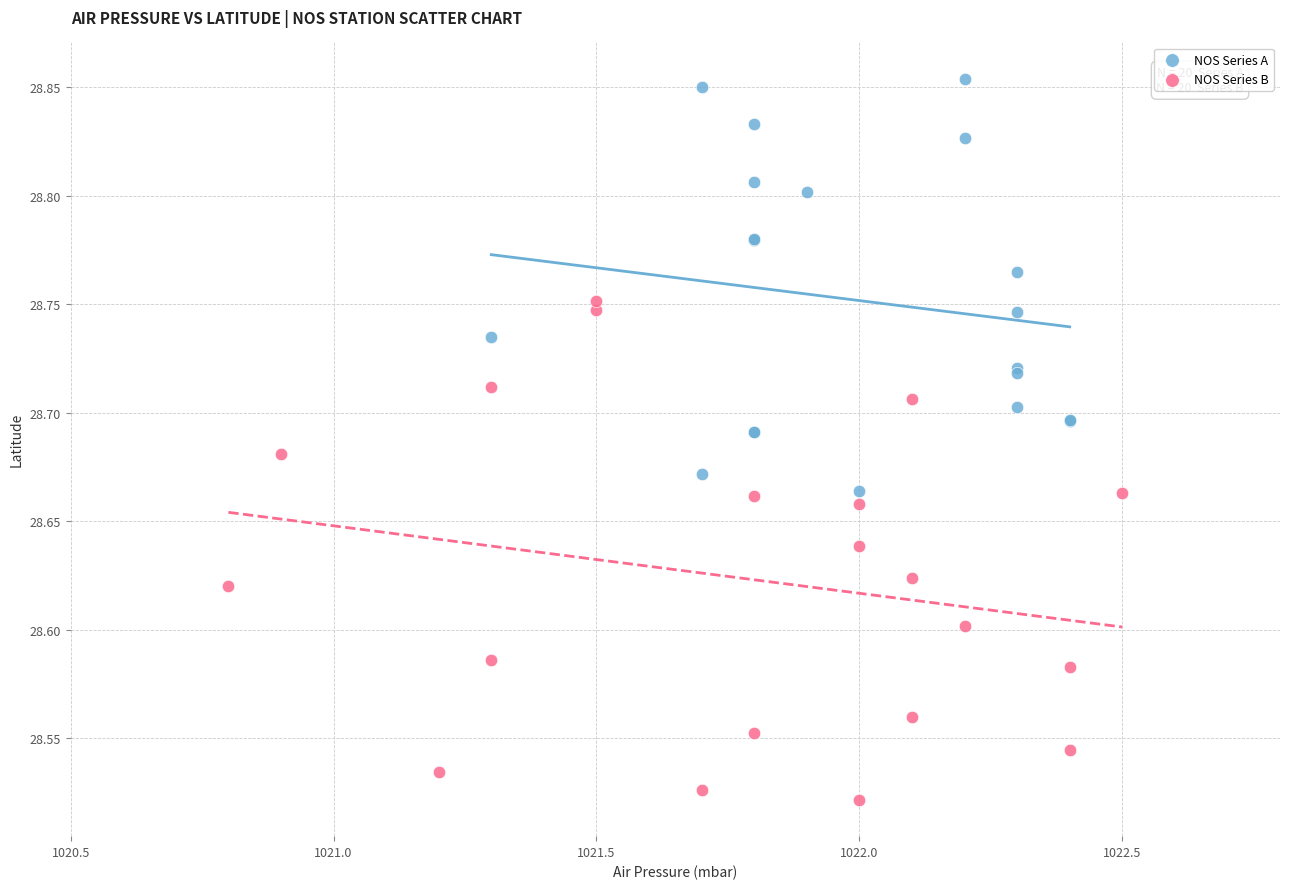

Which series has the widest spread of Y values?

NOS Series B